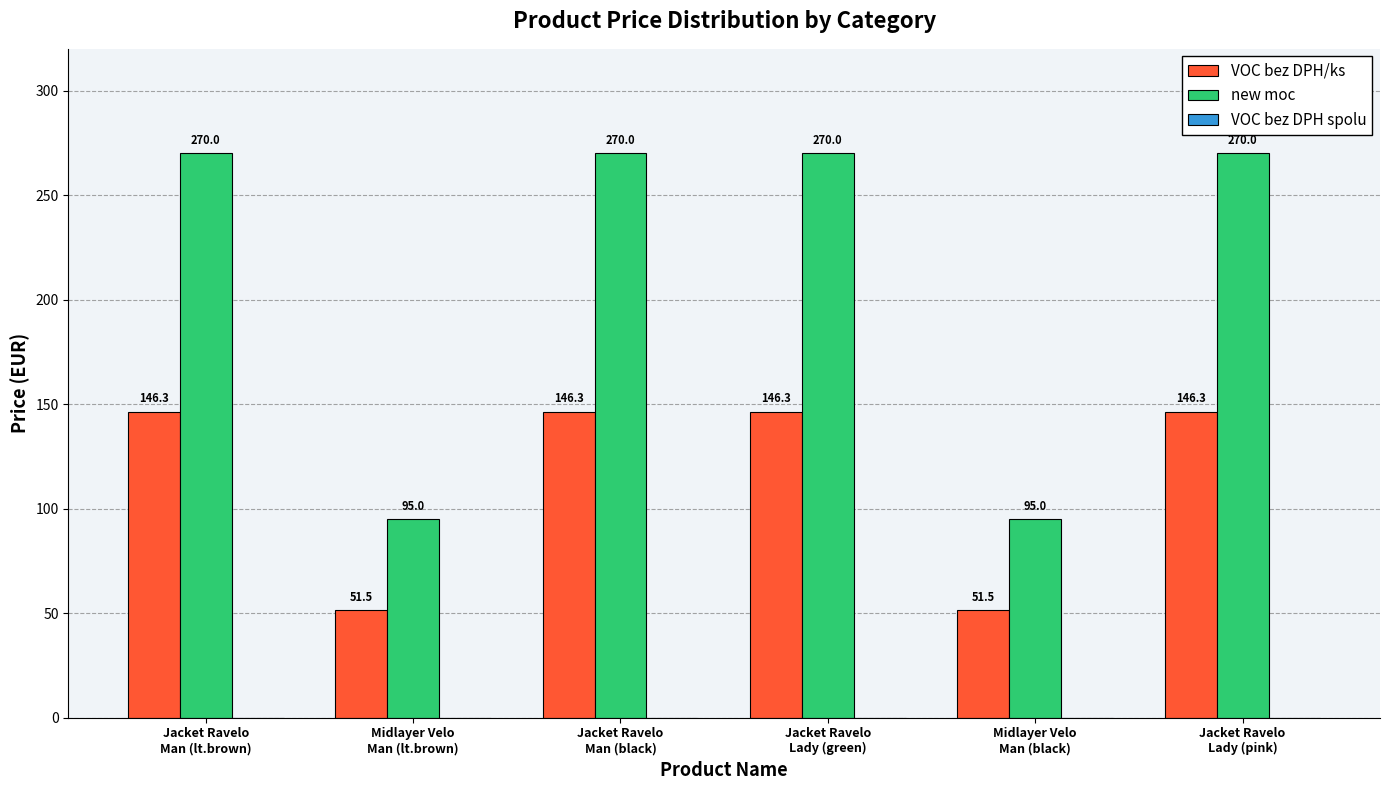

What is the total value across all series at Midlayer Velo
Man (lt.brown)?

146.5